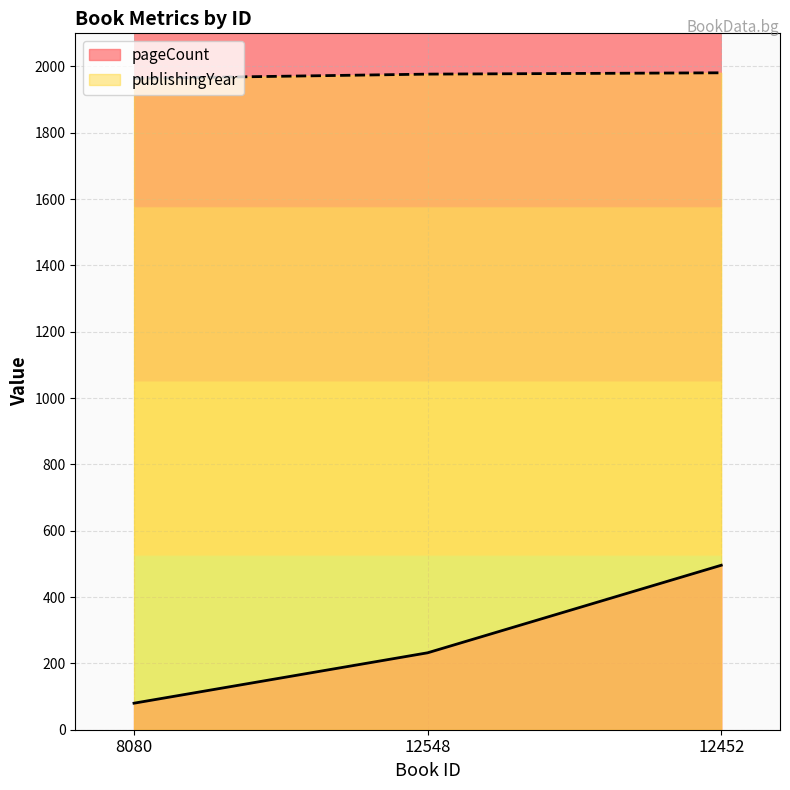

True or false: pageCount has a value of 55 at 12548.

False